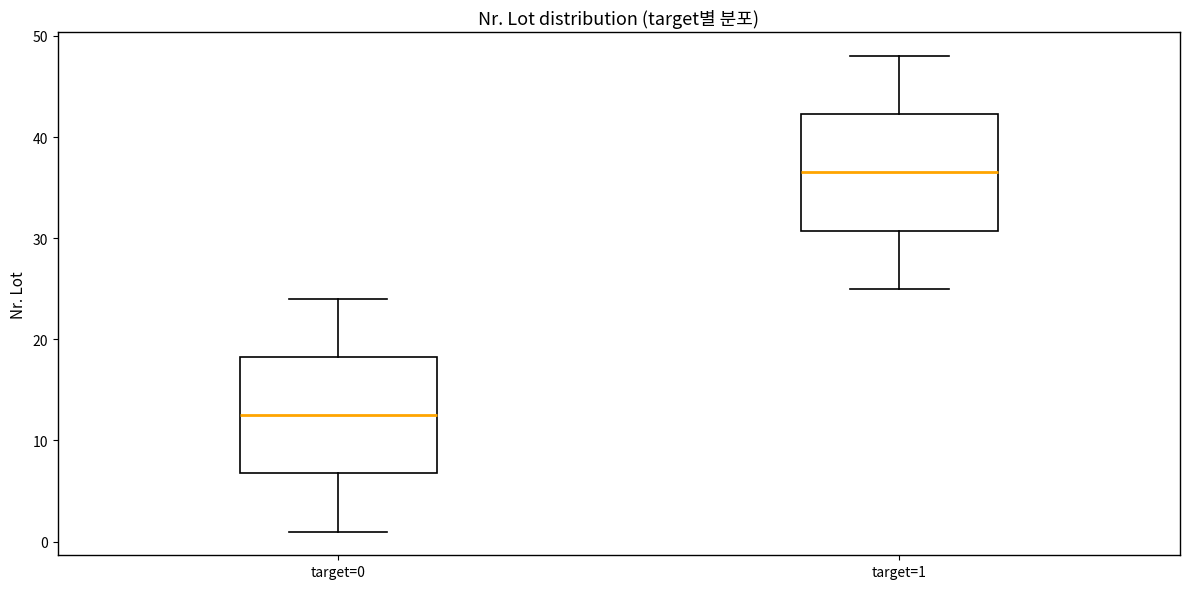

Reading left to right, read every box against the y-axis: the position of its median line, the range the box covers, and the ends of its whiskers. The values are not printed on the chart, so give them approximately, as read against the axis.

target=0: median 13, box 7 to 18, whiskers 1 to 24
target=1: median 37, box 31 to 42, whiskers 25 to 48